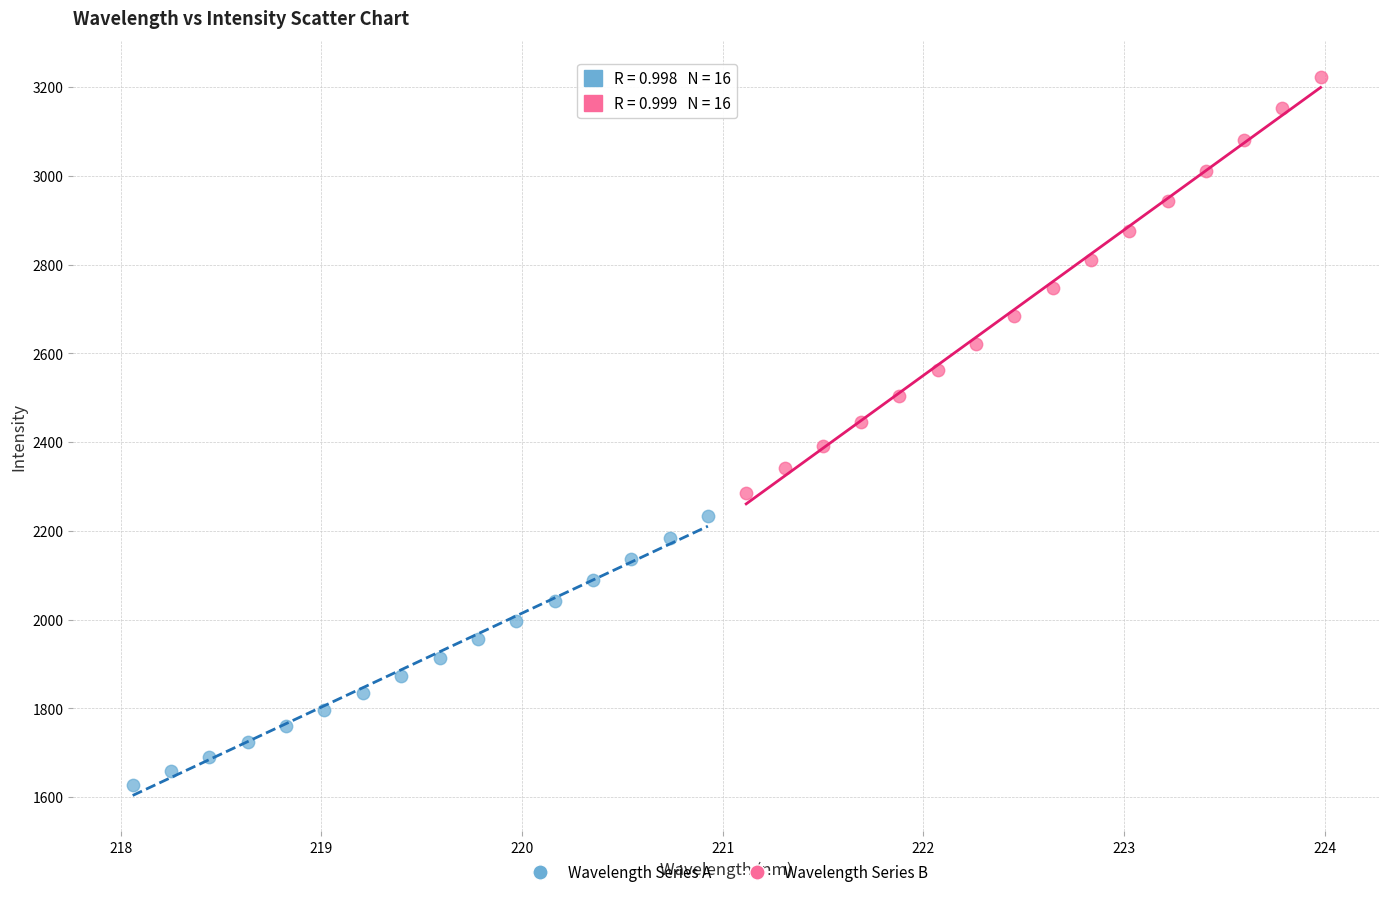

Which series reaches the maximum Y coordinate?

Wavelength Series B